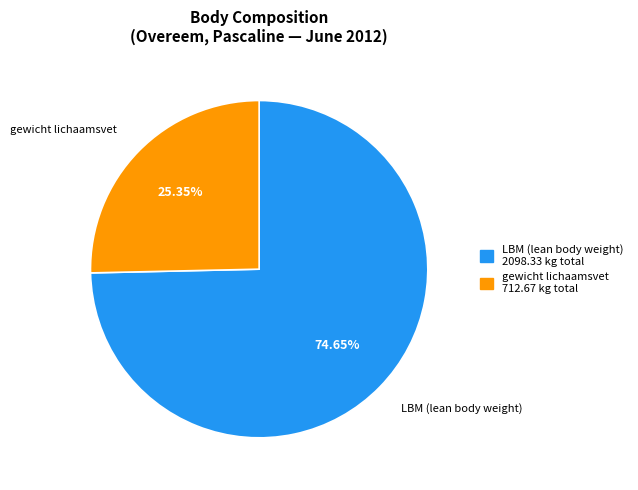

Is the sum of LBM (lean body weight) and gewicht lichaamsvet greater than half?

Yes